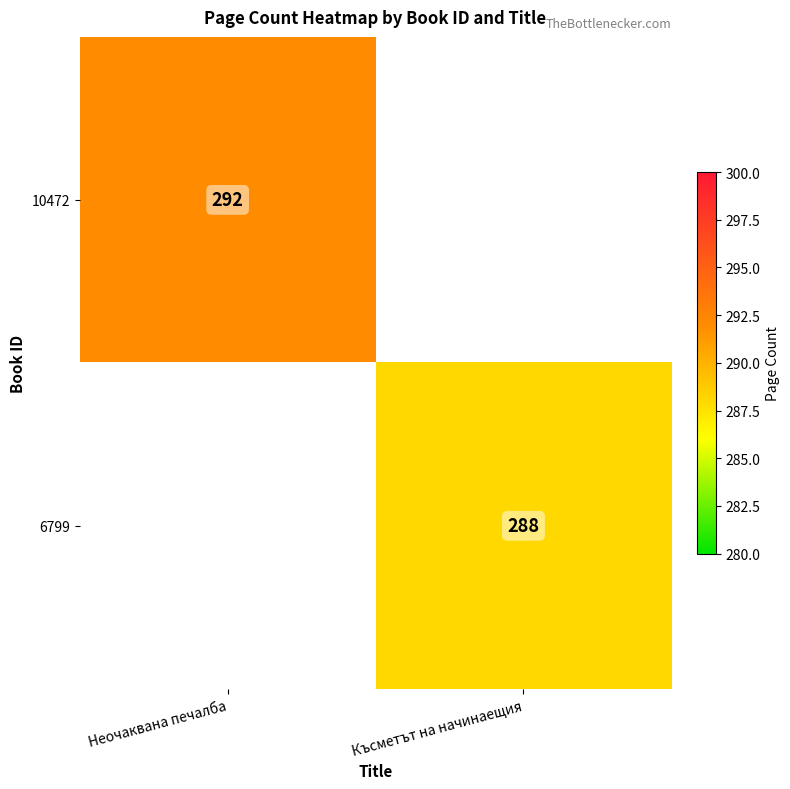

At how many categories does at least one series exceed 291?

1